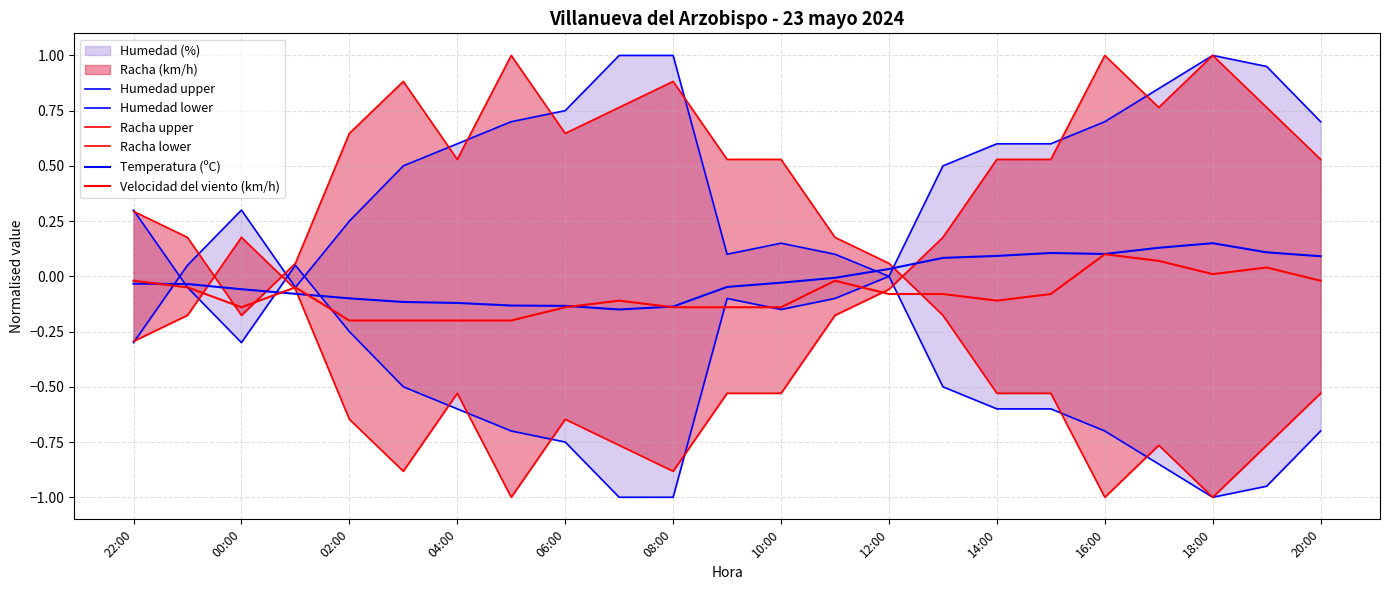

True or false: Humedad upper and Velocidad del viento (km/h) cross at least once.

True